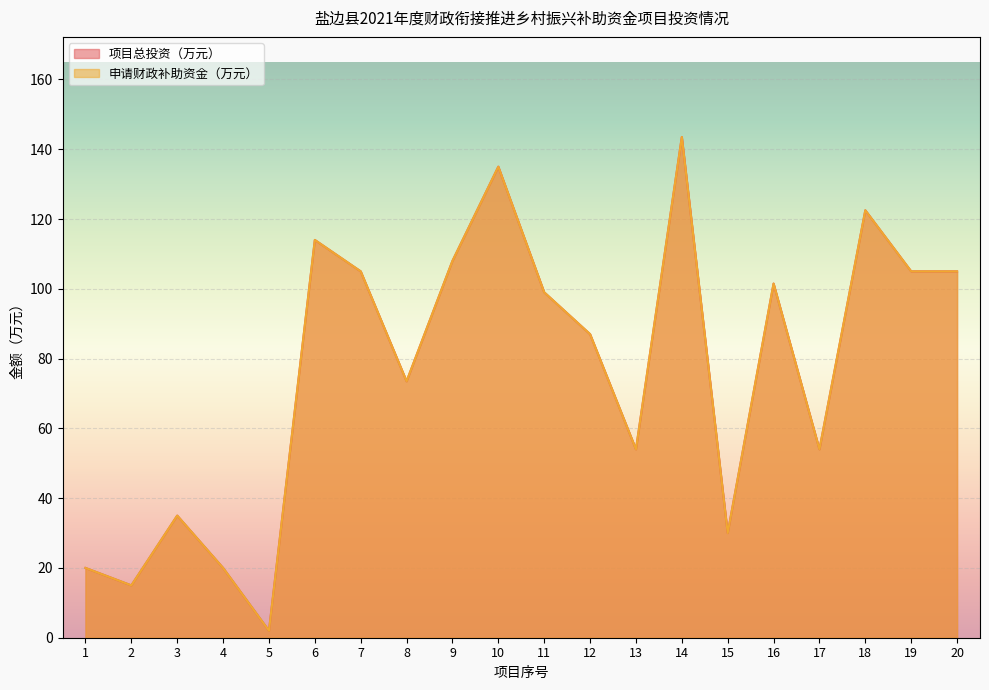

List the series in order of their peak value, highest first.

项目总投资（万元）, 申请财政补助资金（万元）